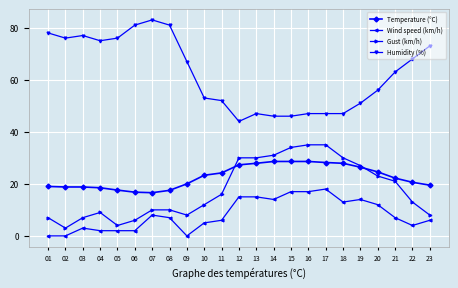

Which series has the widest spread of values?

Humidity (%)